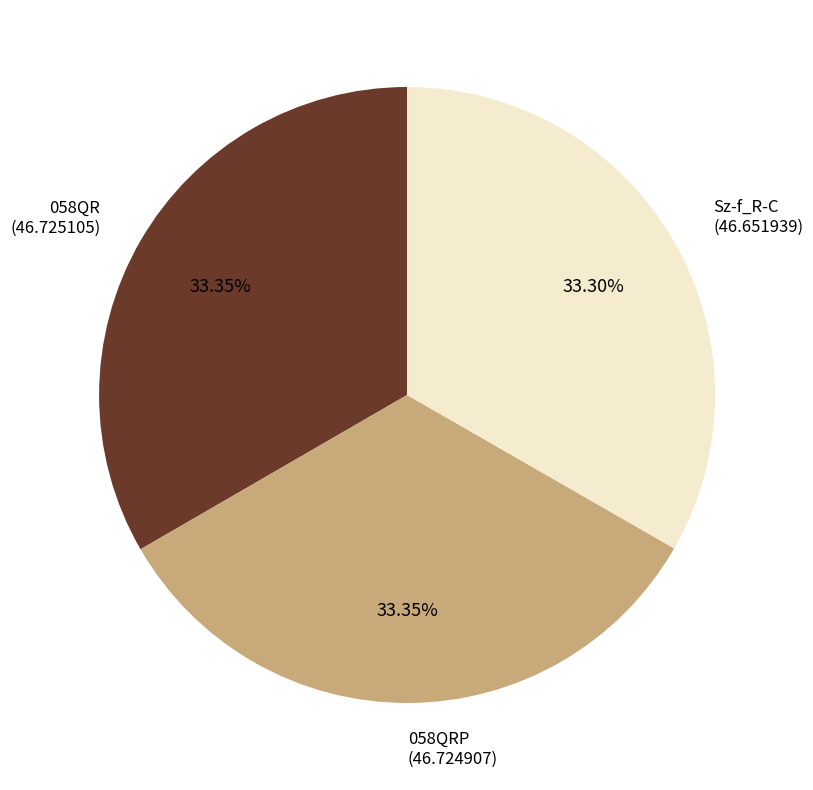

How many slices are in this pie chart?

3